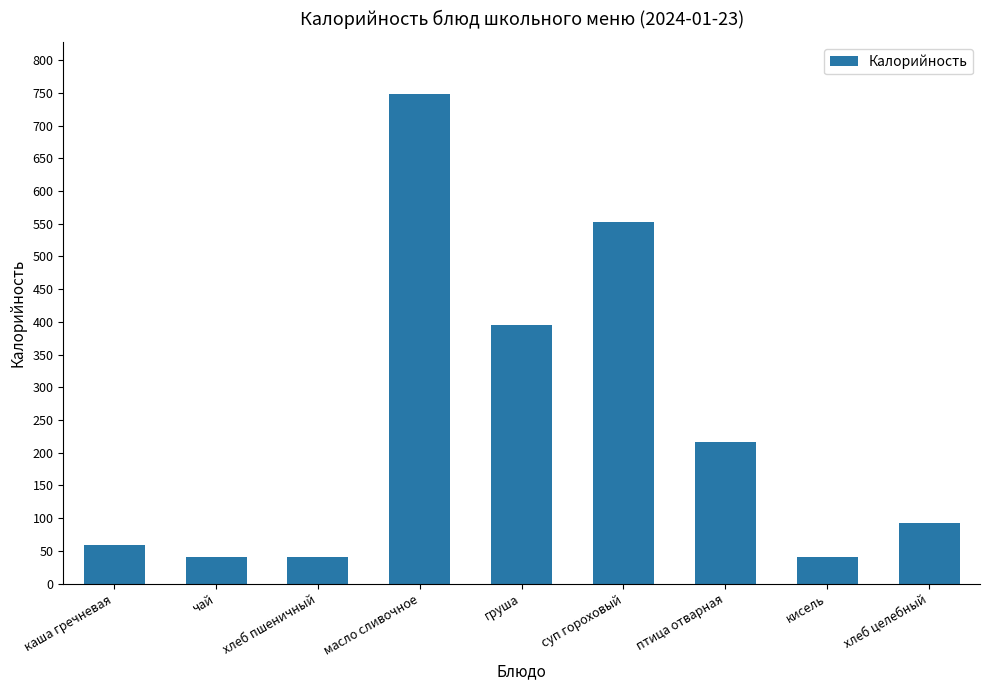

What is the sum of all values?

2183.3